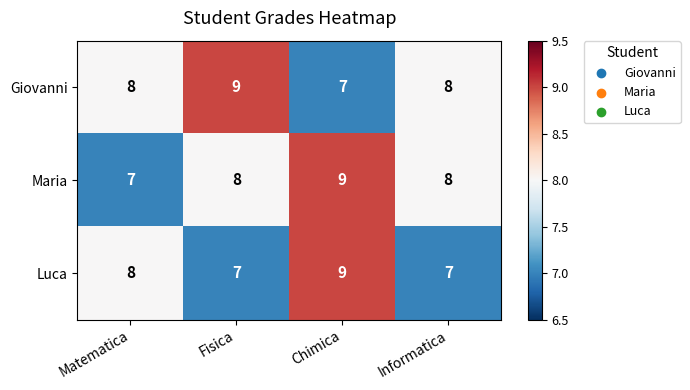

What is the smallest value displayed?

7